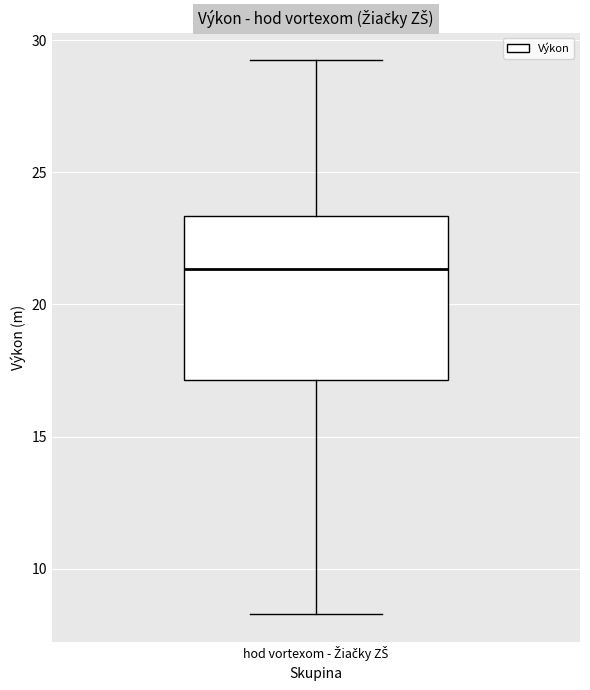

Transcribe this box plot: give where the median line is, the range the box spans, and where the two whiskers end, as read against the y-axis. The values are not printed on the chart, so give them approximately, as read against the axis.

median 21.5, box 17.0 to 23.5, whiskers 8.5 to 29.0